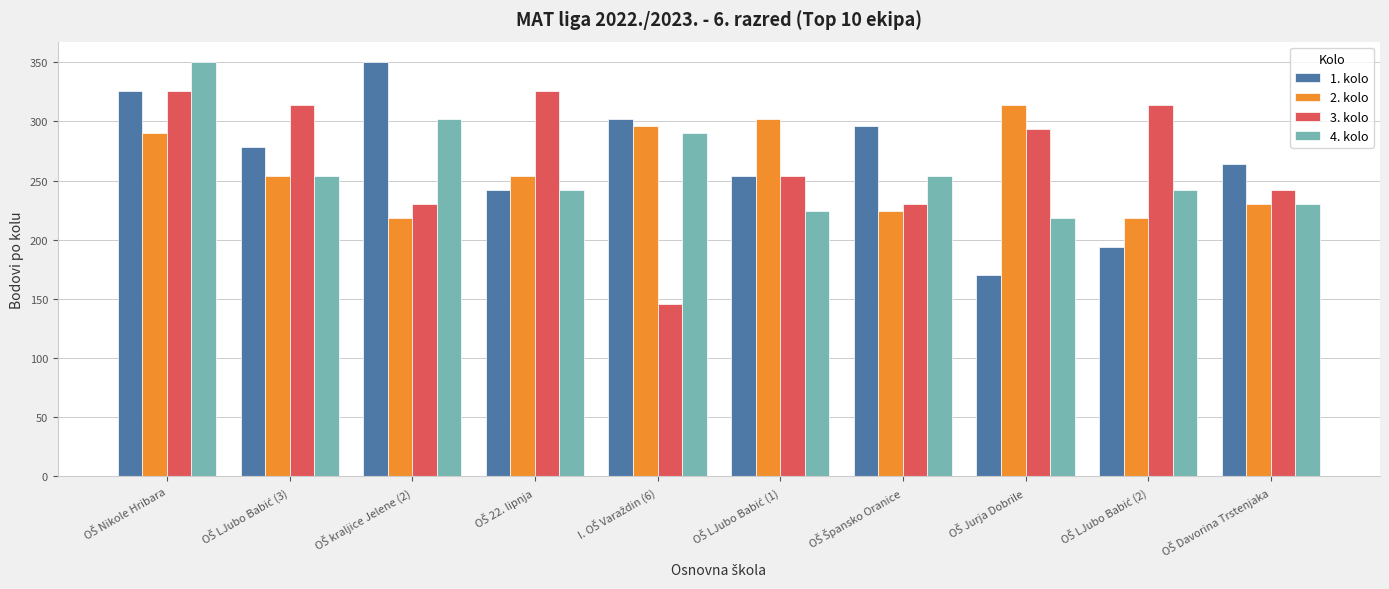

What is the smallest value displayed?

146